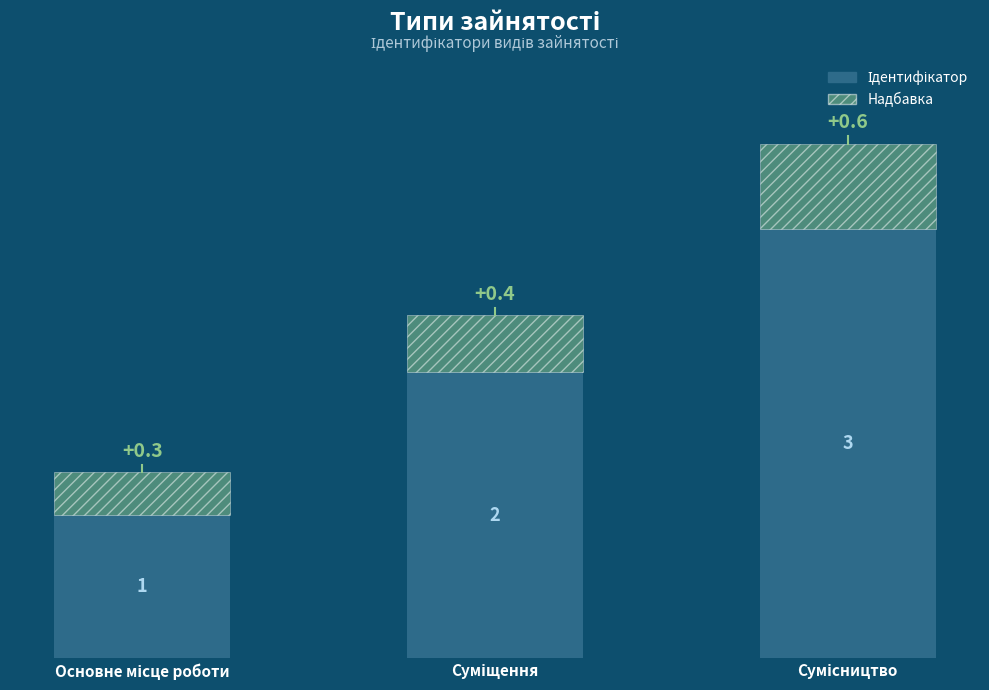

Is it true that the value at Основне місце роботи is 1?

False